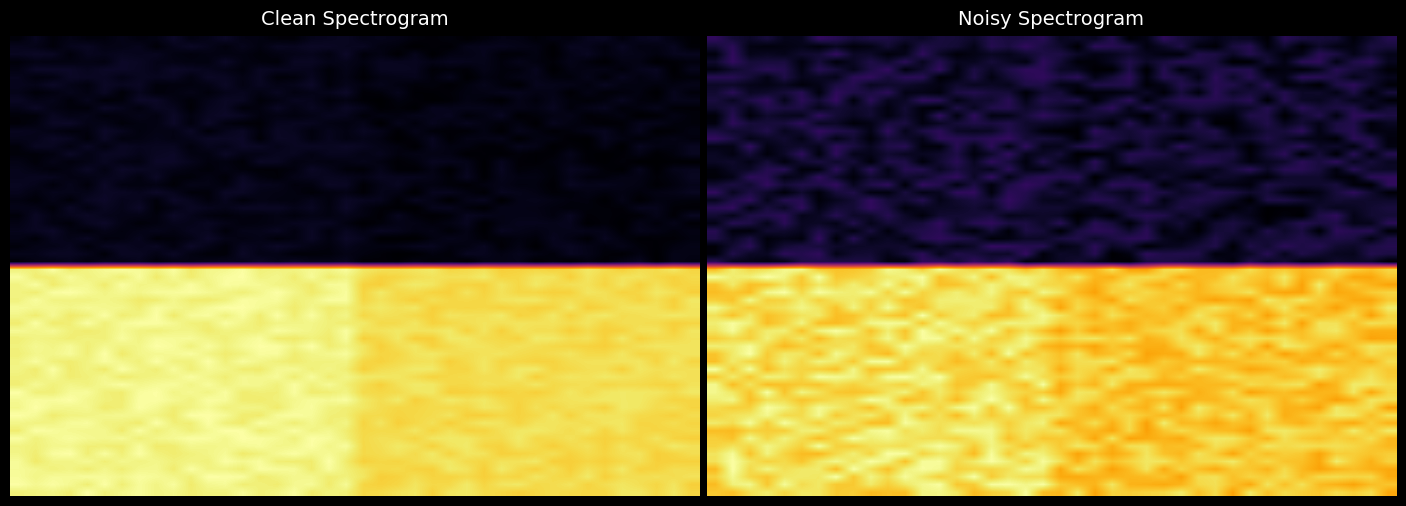

How many series are shown in this chart?

2